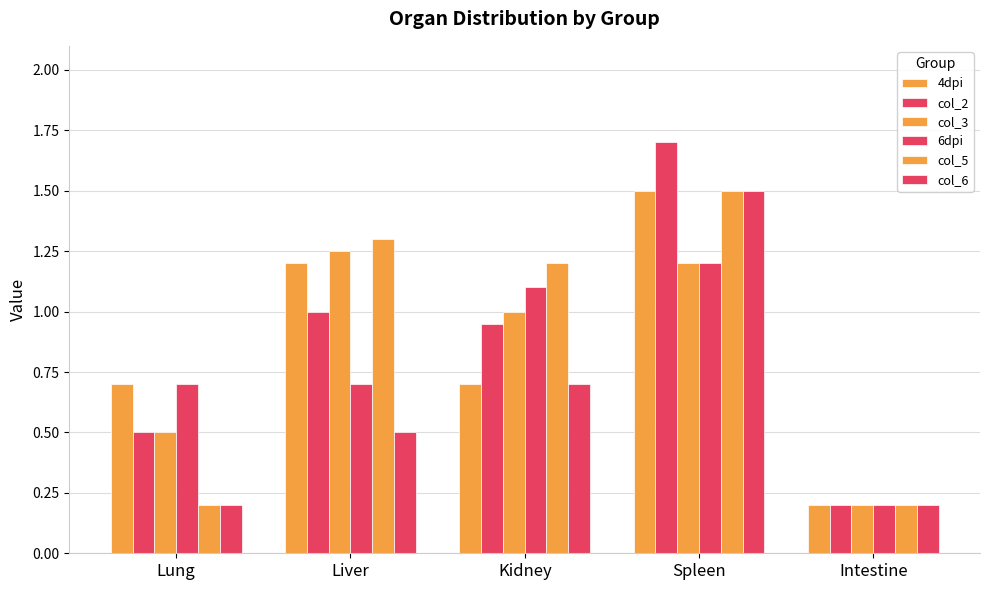

What is the difference between the maximum and minimum values in the col_5 series?

1.3